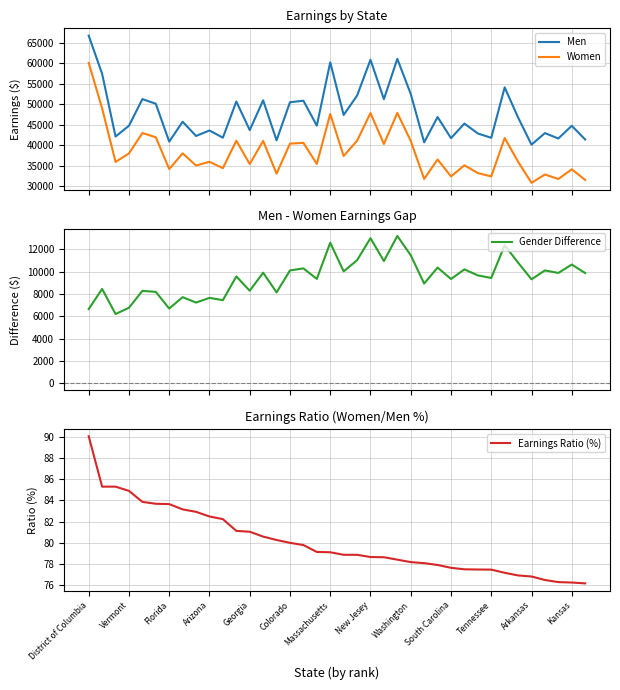

In Men, how many points are lower than both neighbors (excluding endpoints)?

14